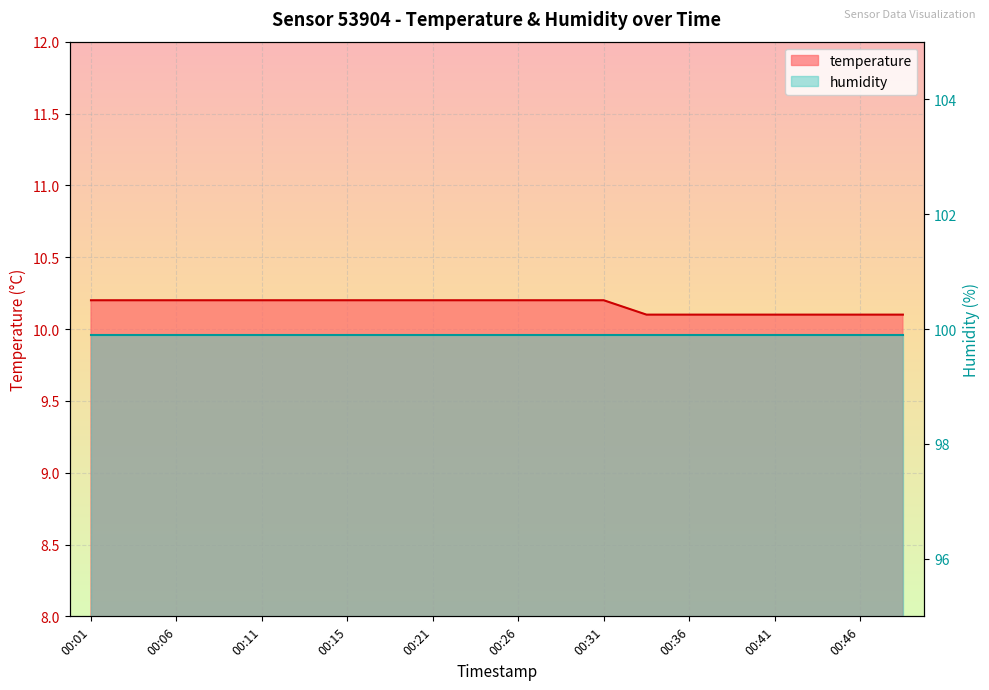

True or false: there are more than 0 points higher than both neighbors.

False